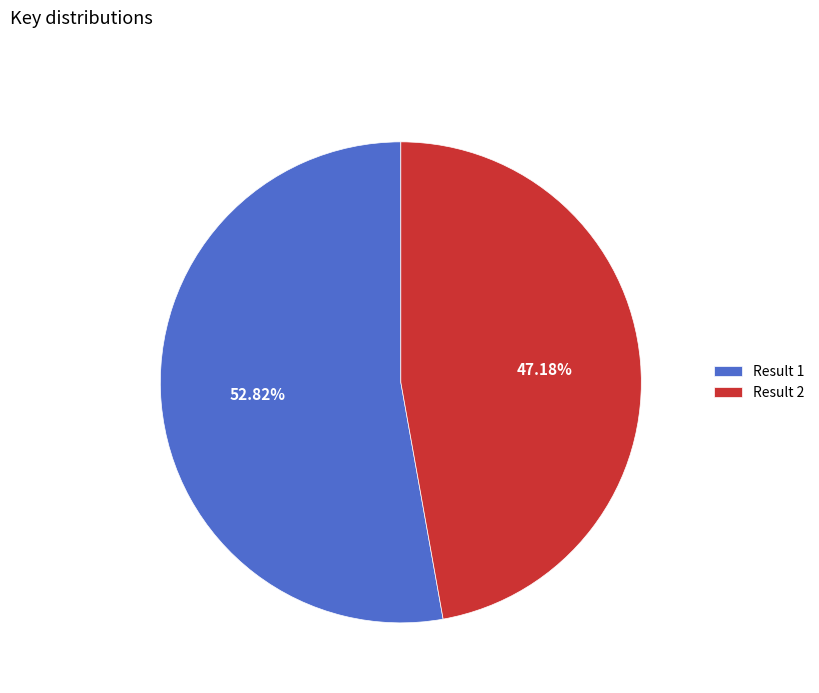

To the nearest percent, what is the difference between the largest and smallest slice percentages?

6%